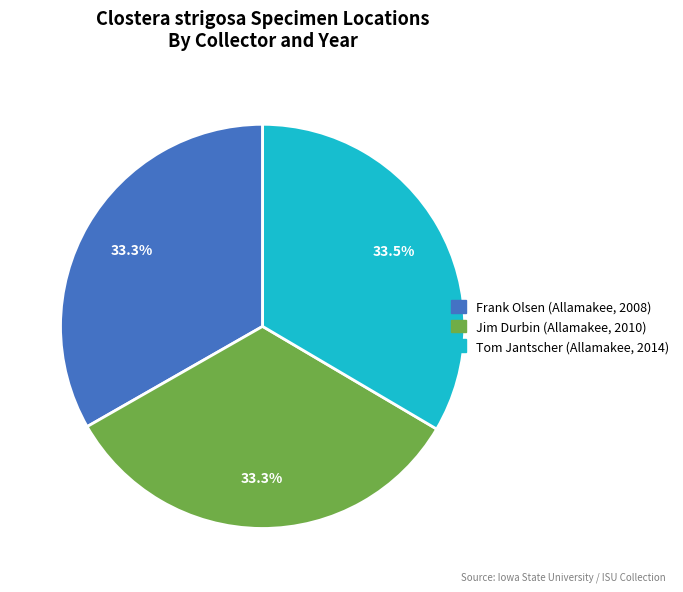

Is there any slice that represents more than half of the pie?

No